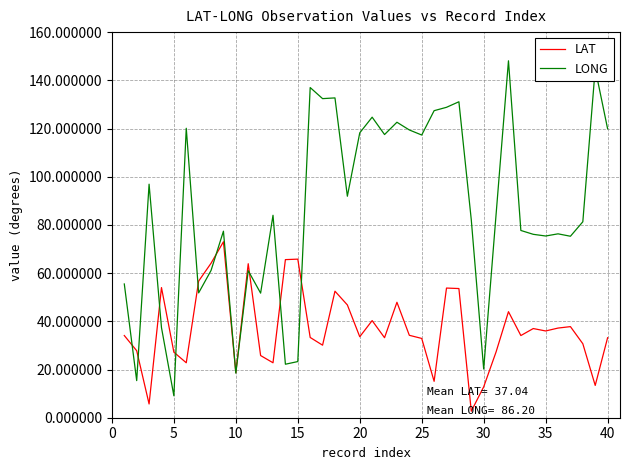

What is the maximum value shown in the chart?

148.1